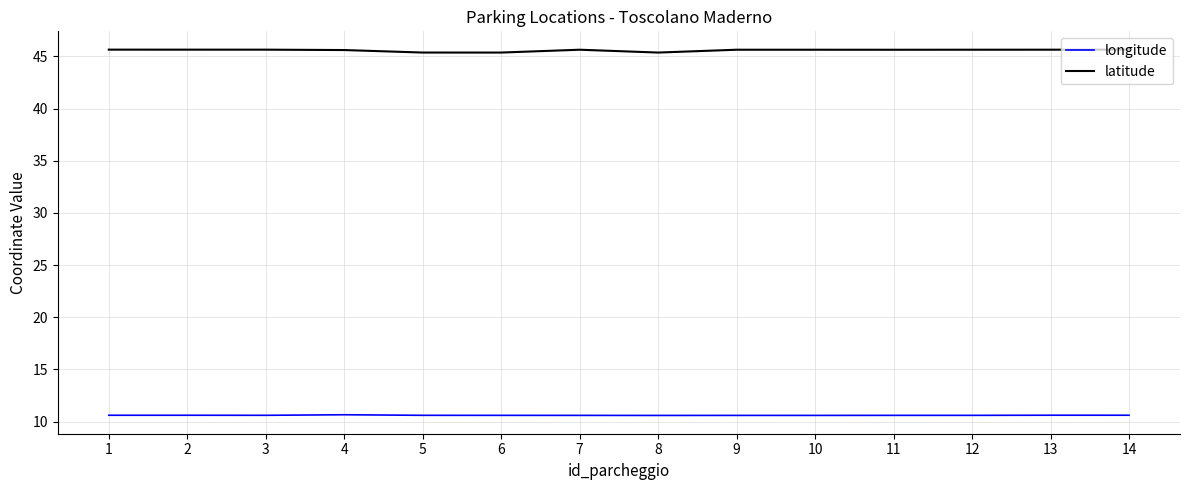

True or false: longitude and latitude cross at least once.

False